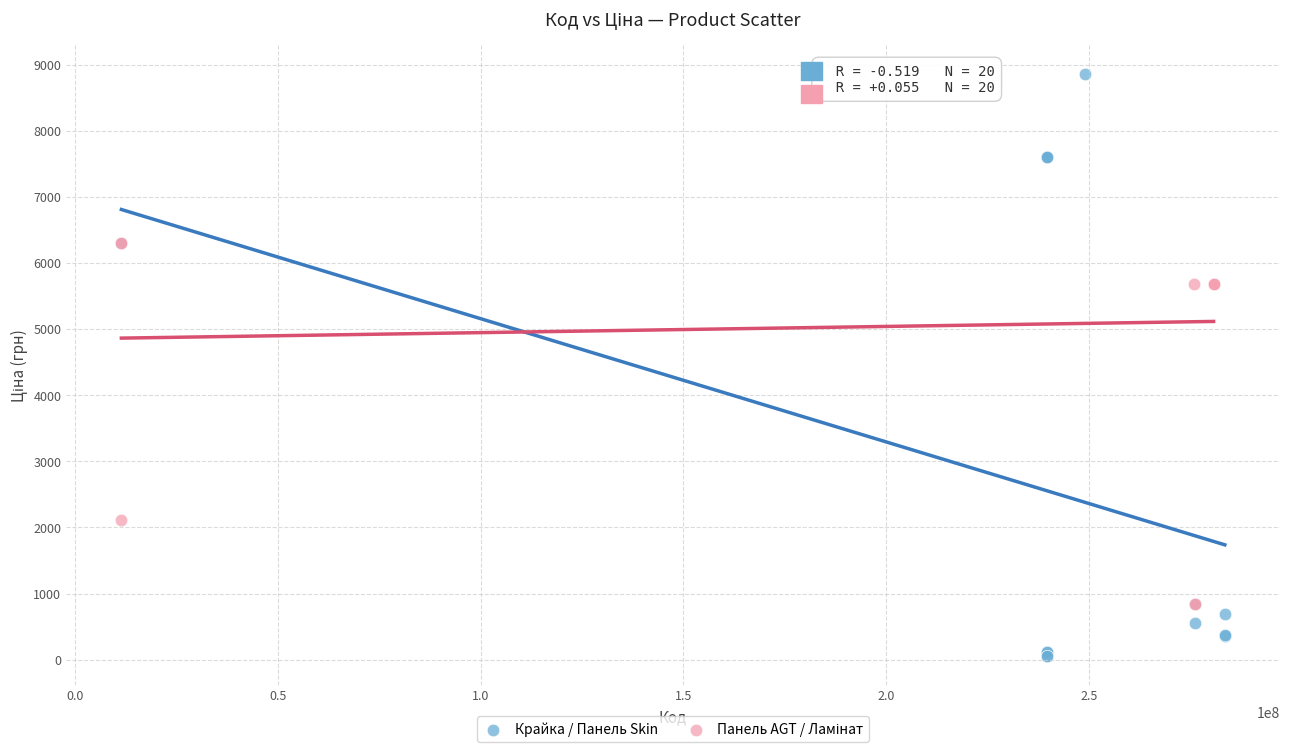

Which series reaches the minimum Y coordinate?

Крайка / Панель Skin